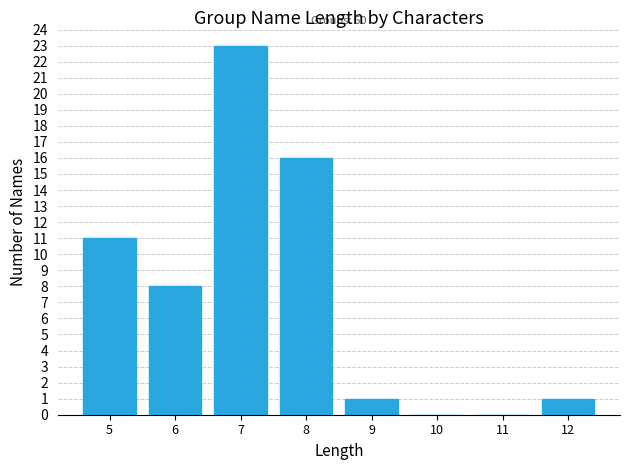

Reading left to right, transcribe all the data shown in this chart.

5=11	6=8	7=23	8=16	9=1	10=0	11=0	12=1